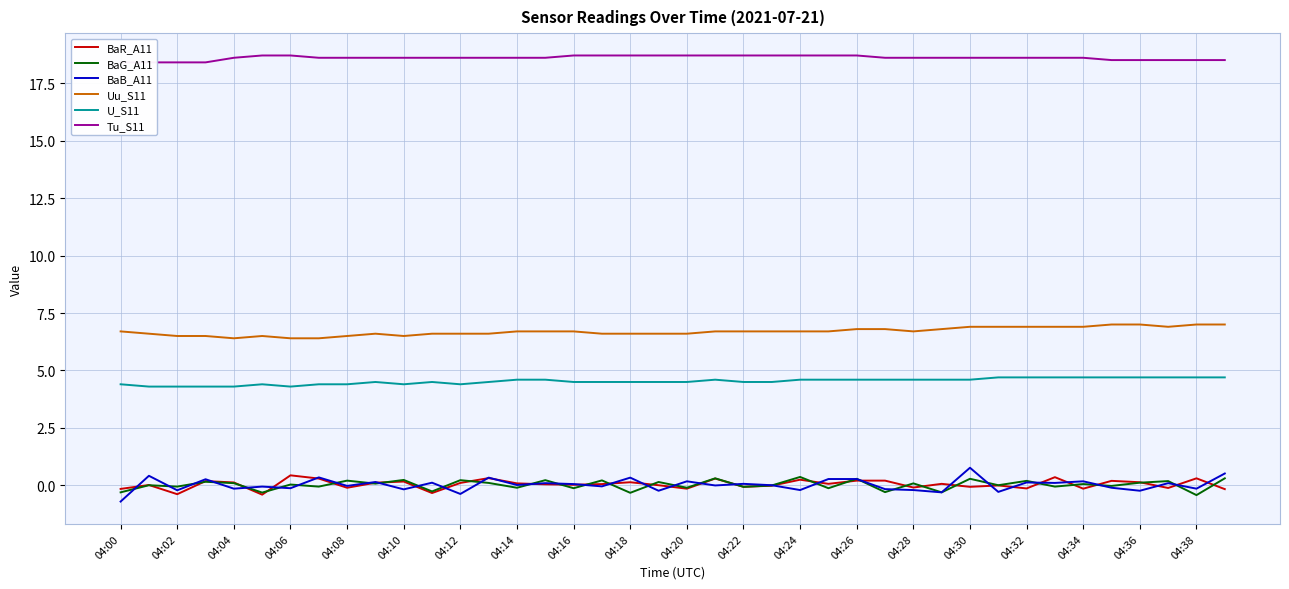

What is the smallest value displayed?

-0.7